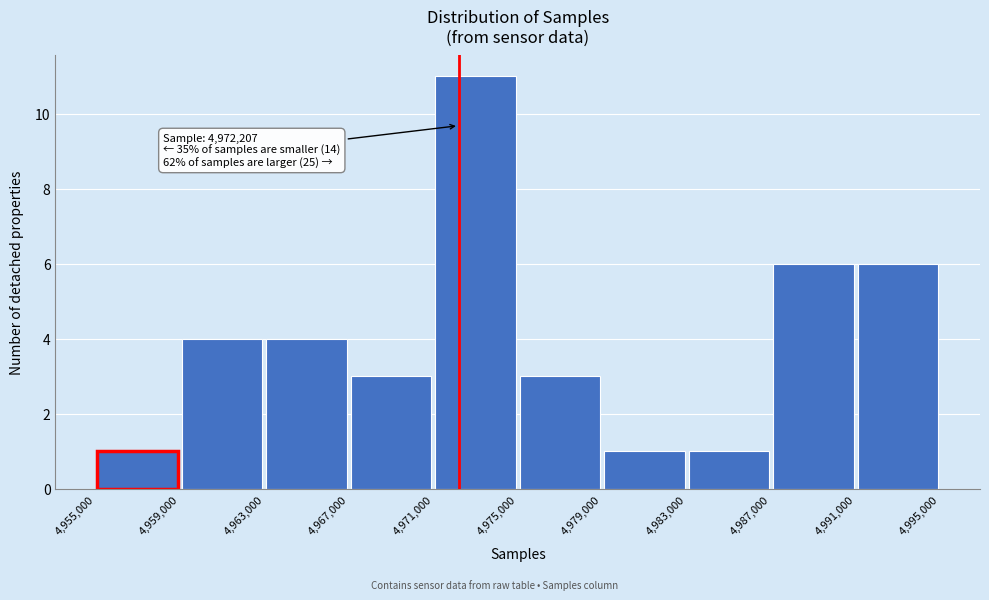

Over which range of the x-axis is the bar tallest?

4,971,000 to 4,975,000